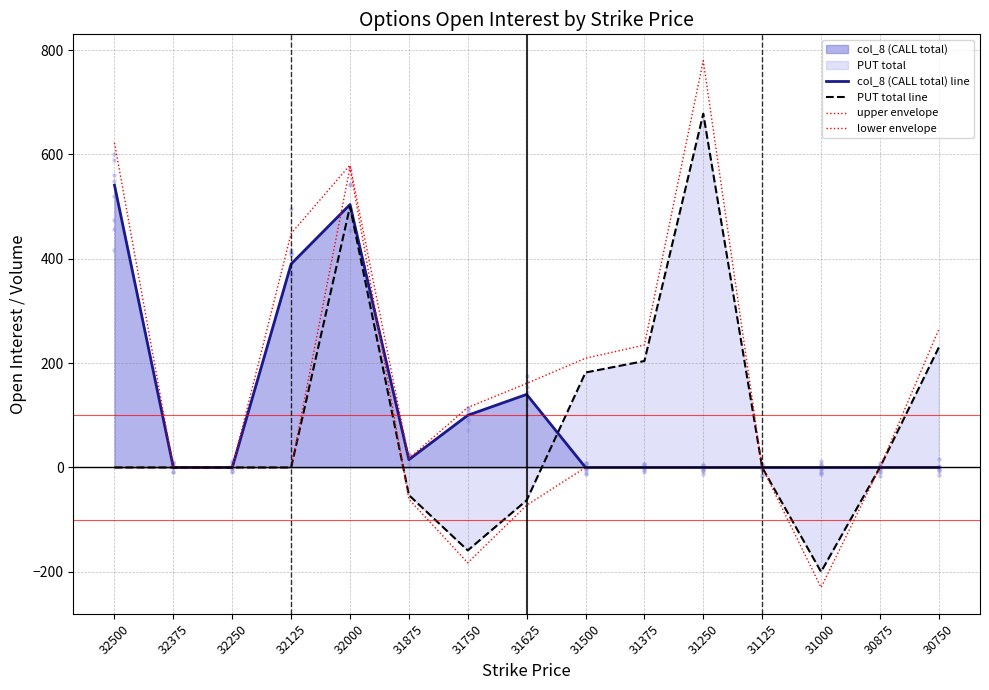

Which series contains the lowest Y value?

lower envelope